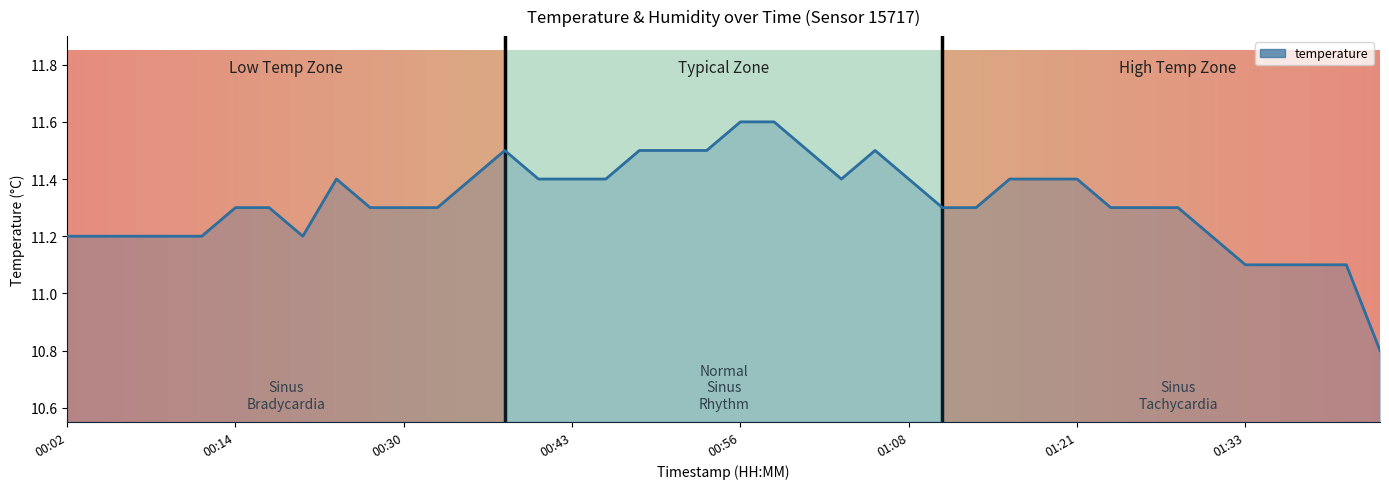

What is the sum of the values at 16 and 26?

22.7